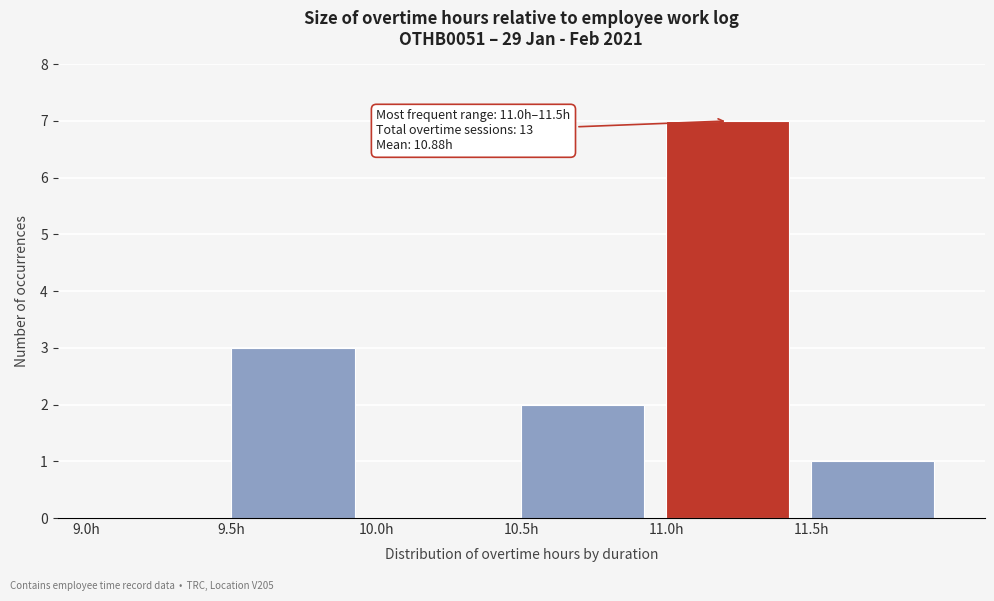

Which range on the x-axis has the tallest bar?

11.0 to 11.5